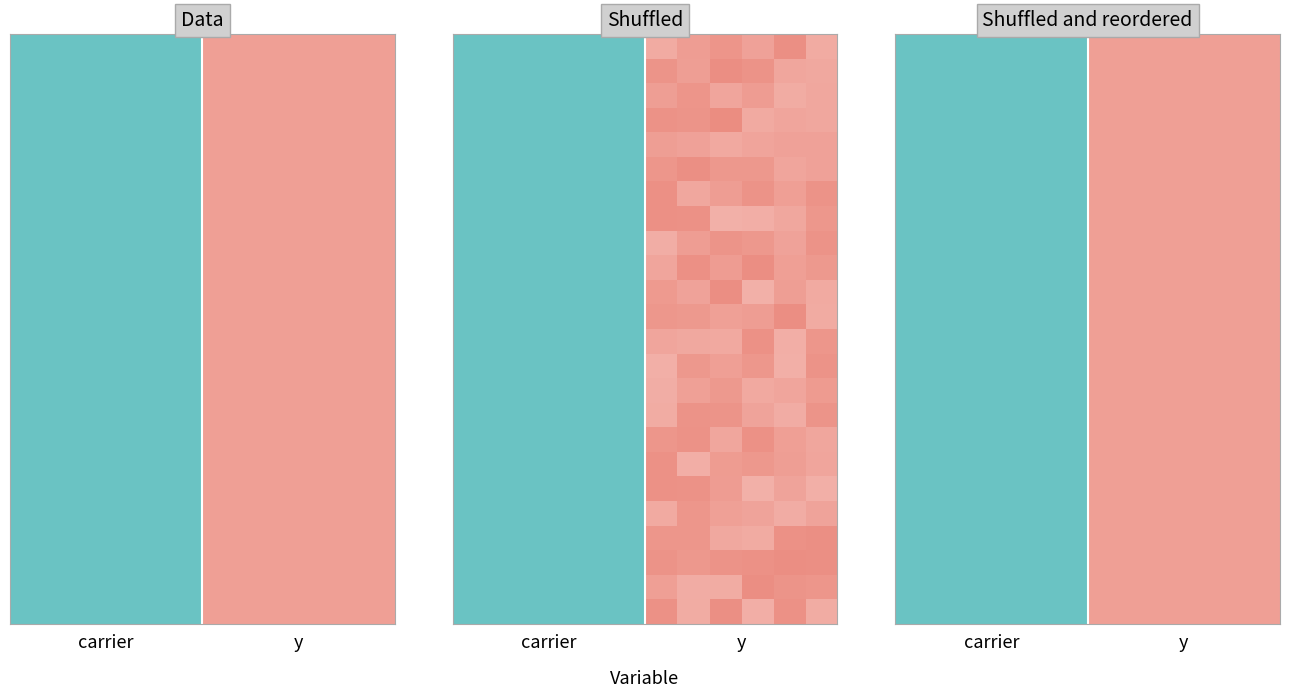

What is the minimum value shown in the chart?

-0.8